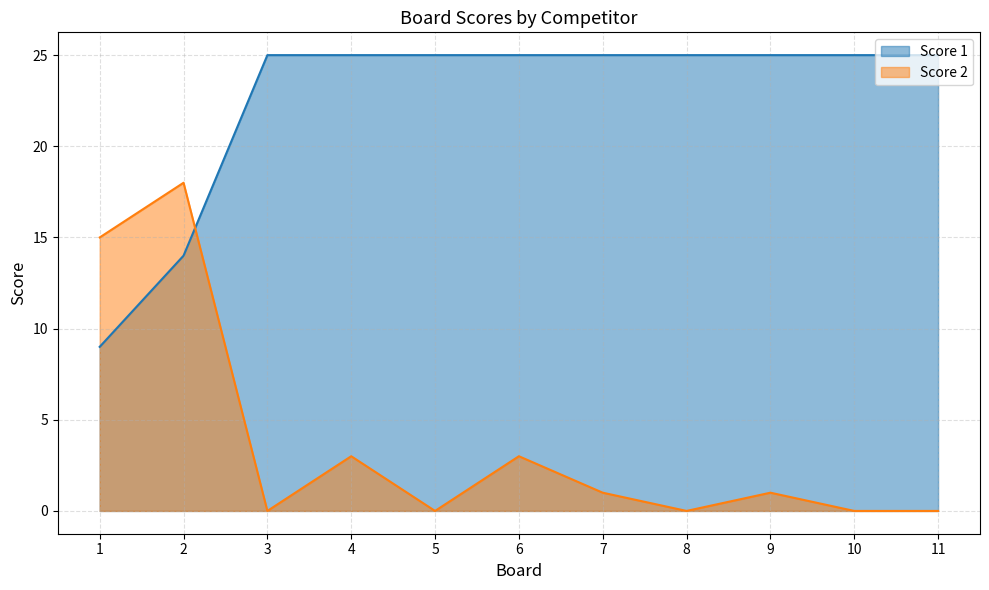

How many data points does each series have?

11